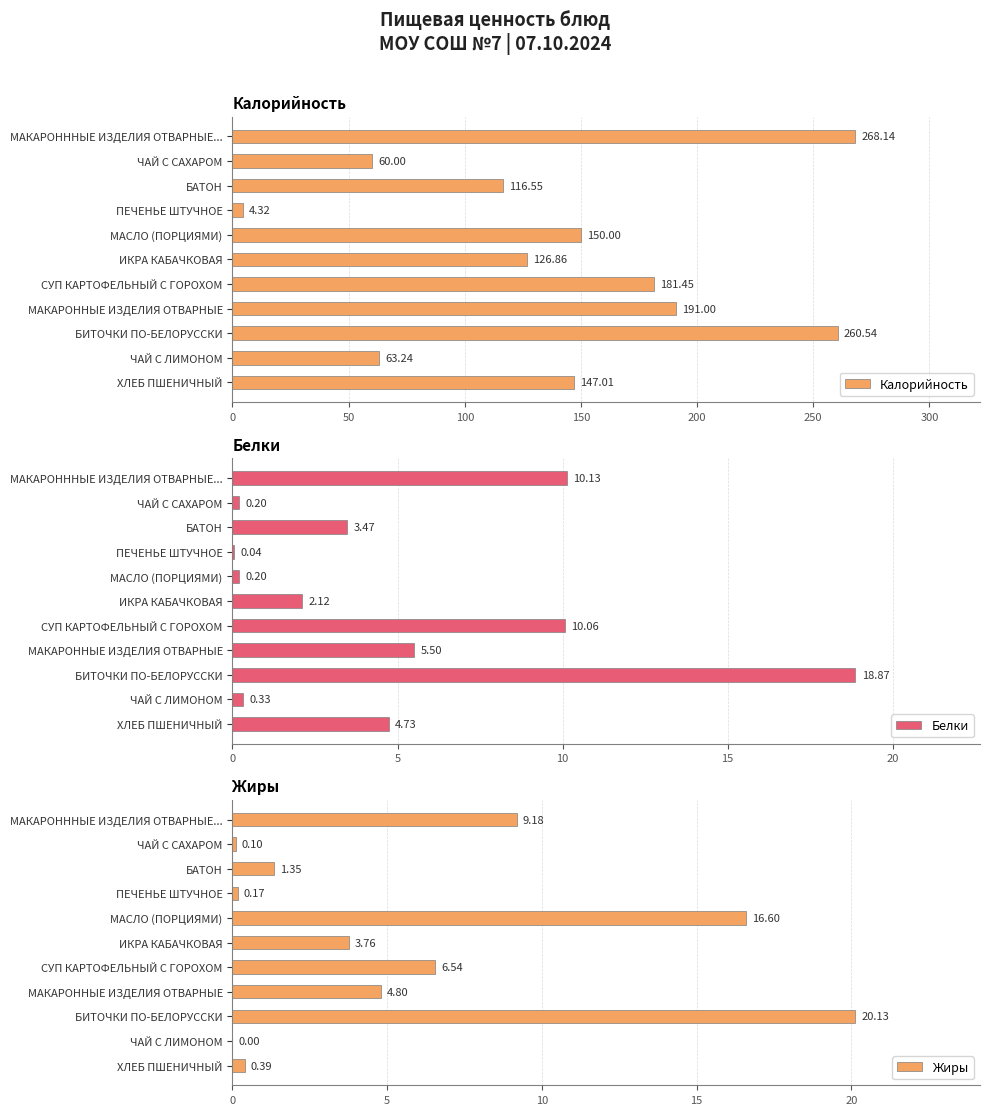

What is the difference between the Белки values at СУП КАРТОФЕЛЬНЫЙ С ГОРОХОМ and МАСЛО (ПОРЦИЯМИ)?

9.9